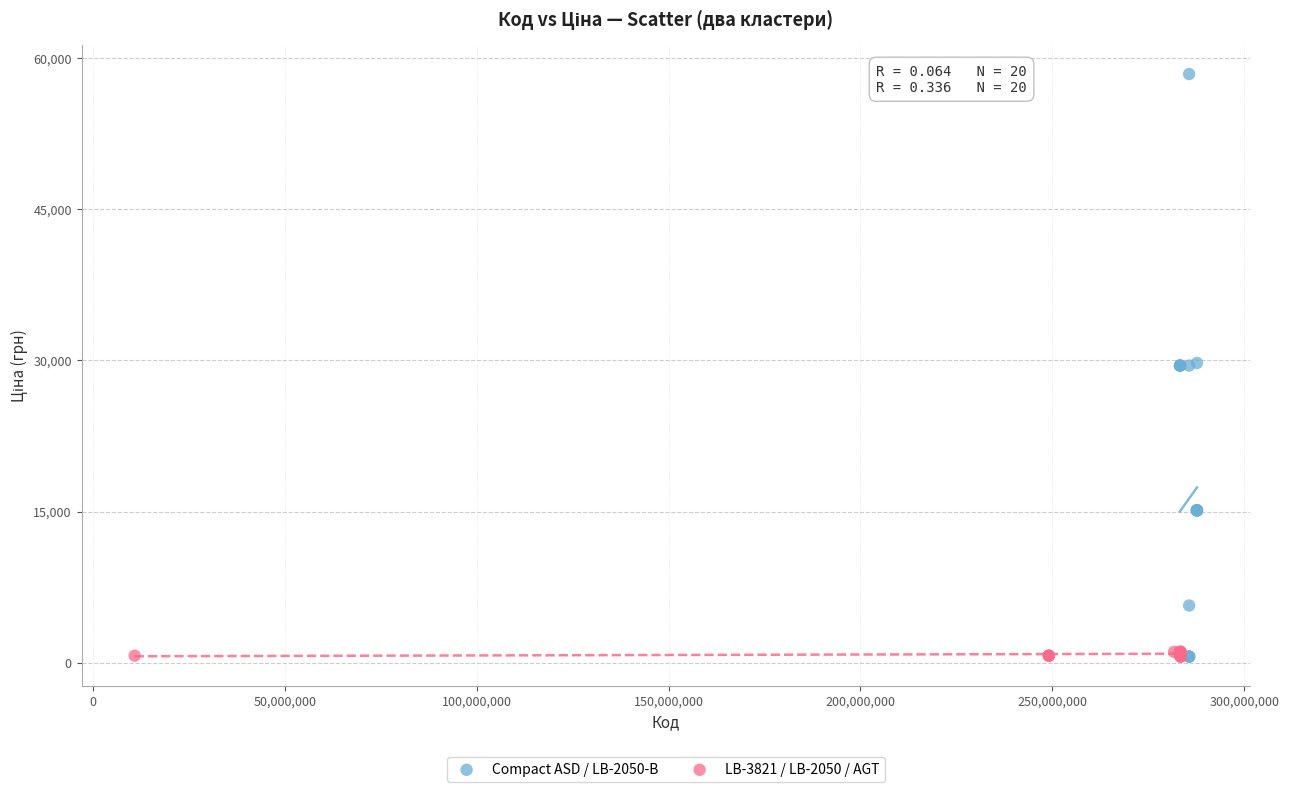

What are all the series names shown in the legend?

Compact ASD / LB-2050-В, LB-3821 / LB-2050 / AGT